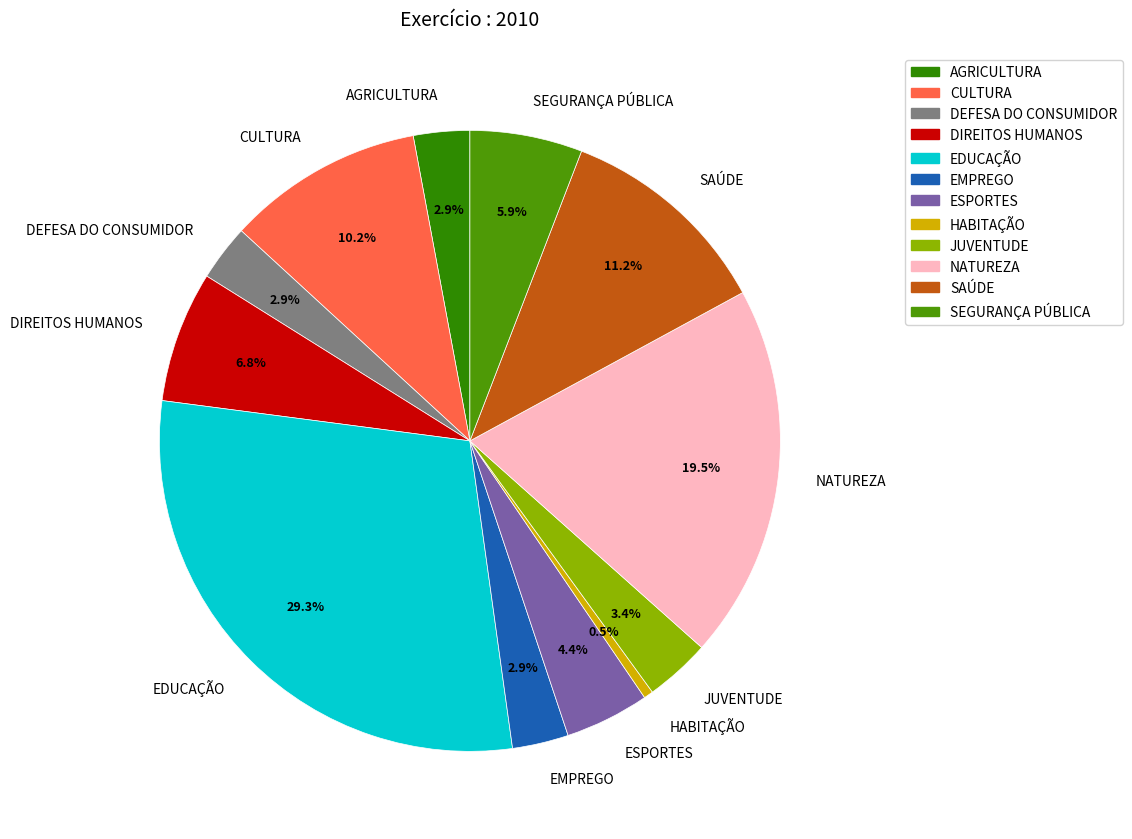

How many slices are in this pie chart?

12